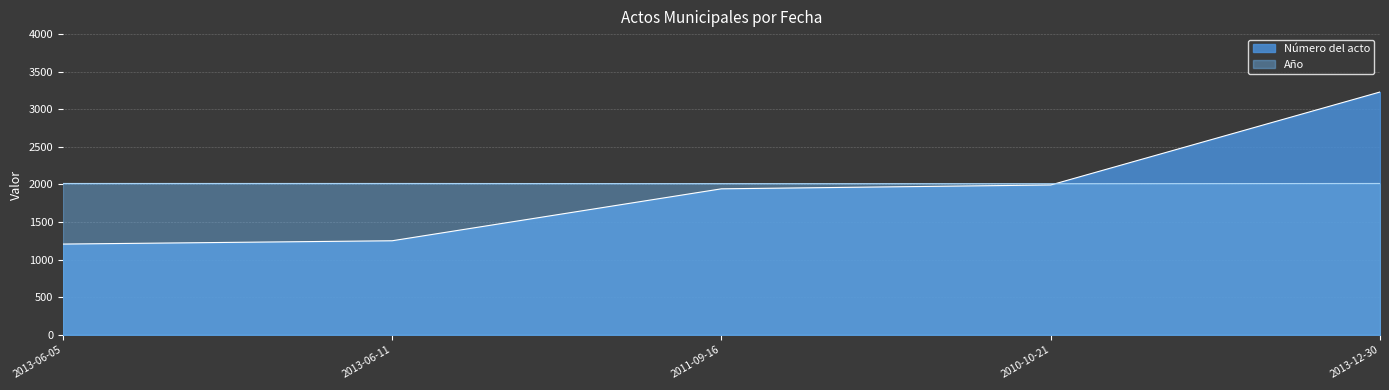

Reading left to right, what are all the values shown in this chart?

Número del acto: 1207	1251	1942	1993	3230
Año: 2013	2013	2011	2010	2013